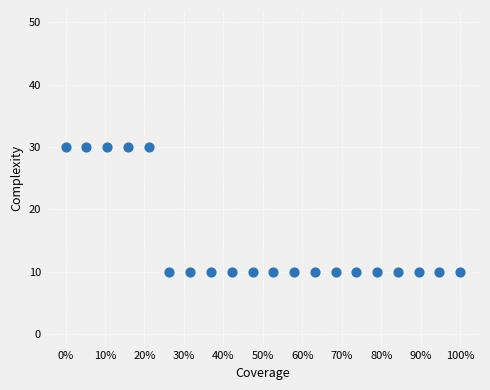

What is the range of Y values (max minus min)?

20